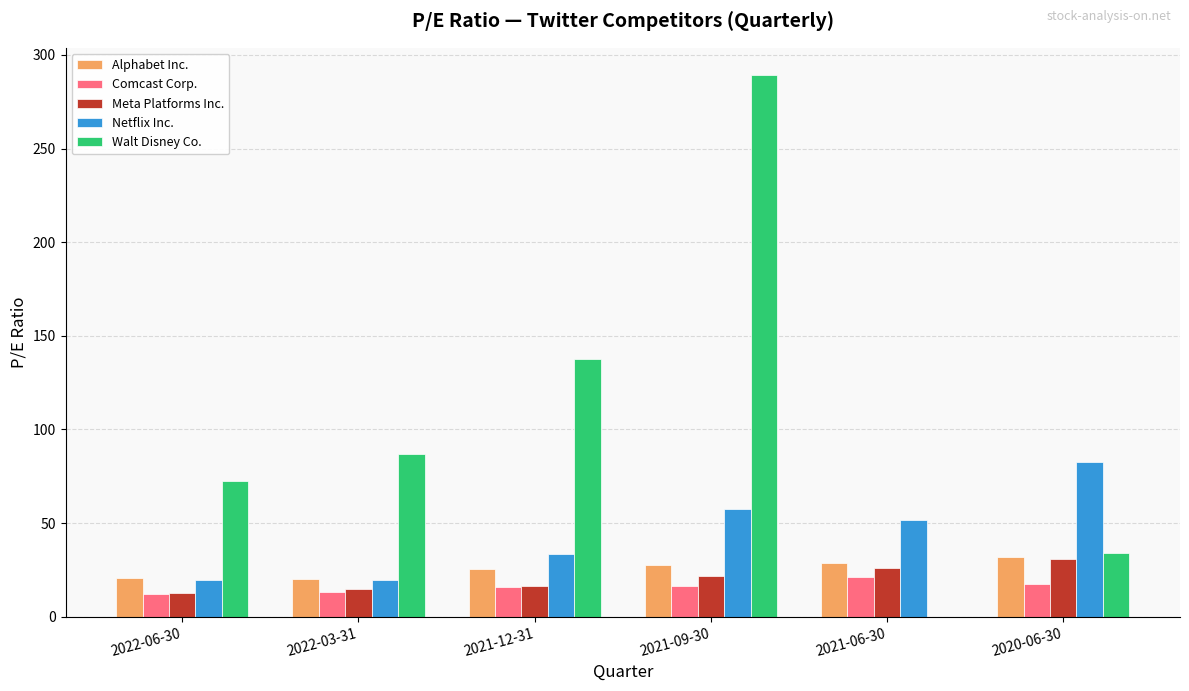

At which category is the sum across all series the highest?

2021-09-30